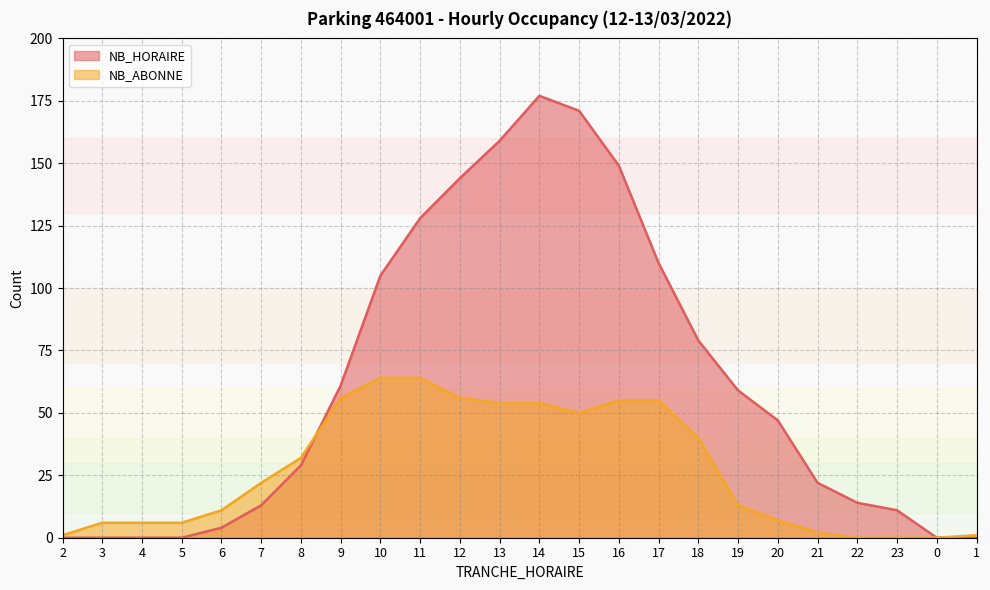

What is the difference between the NB_ABONNE values at 12 and 19?

43